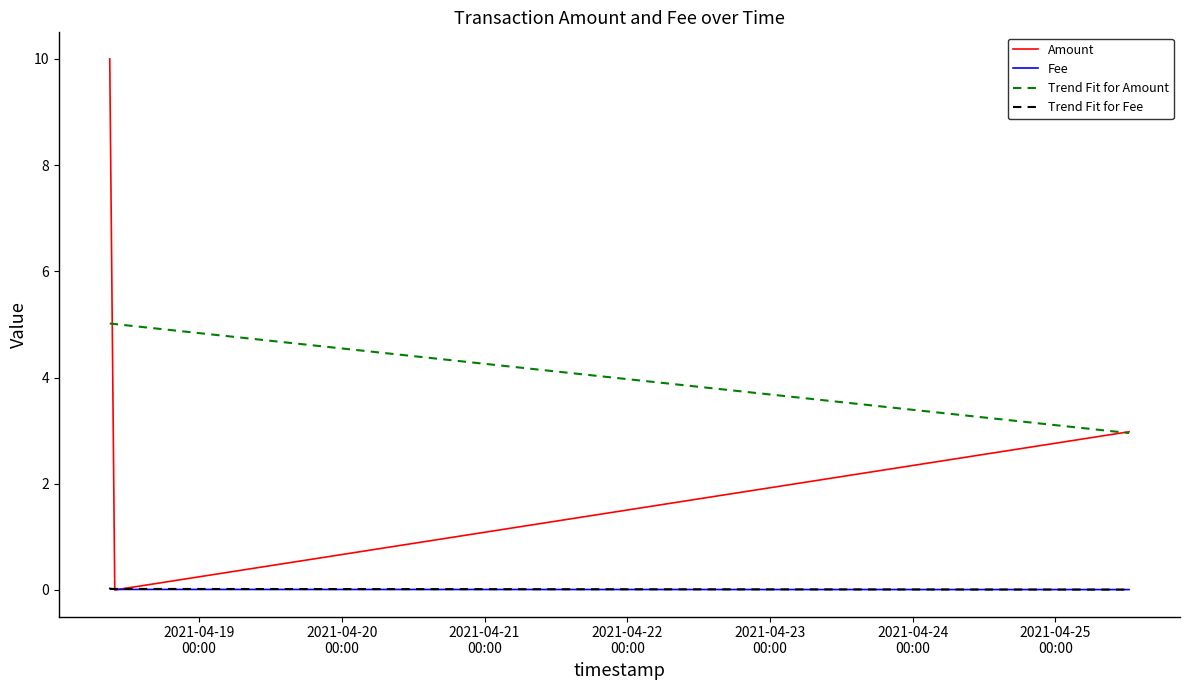

What is the lowest value of the Trend Fit for Amount series?

3.0